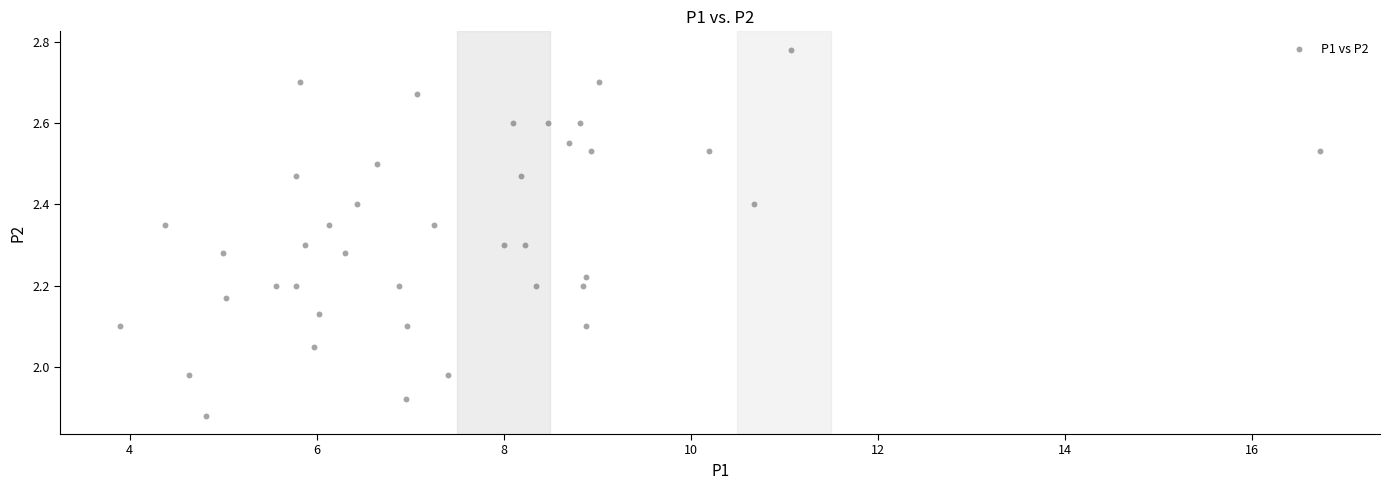

What is the range of X values (max minus min)?

12.8